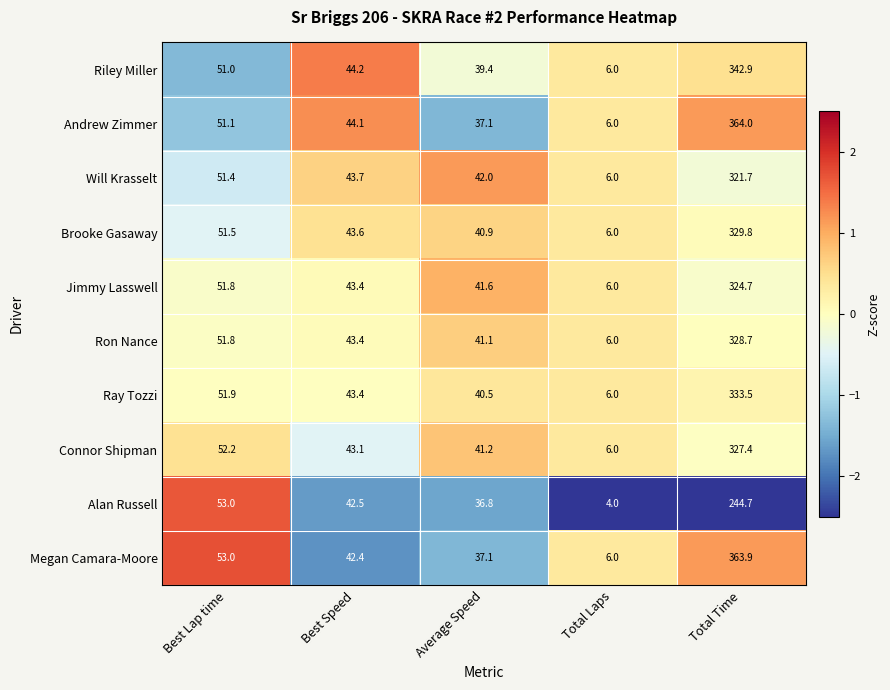

Between Best Speed and Total Laps, which series saw the biggest shift?

Alan Russell